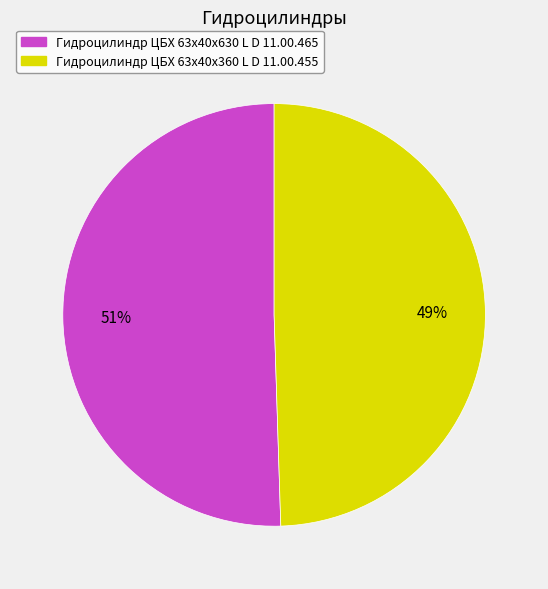

Is there any slice that represents more than half of the pie?

Yes